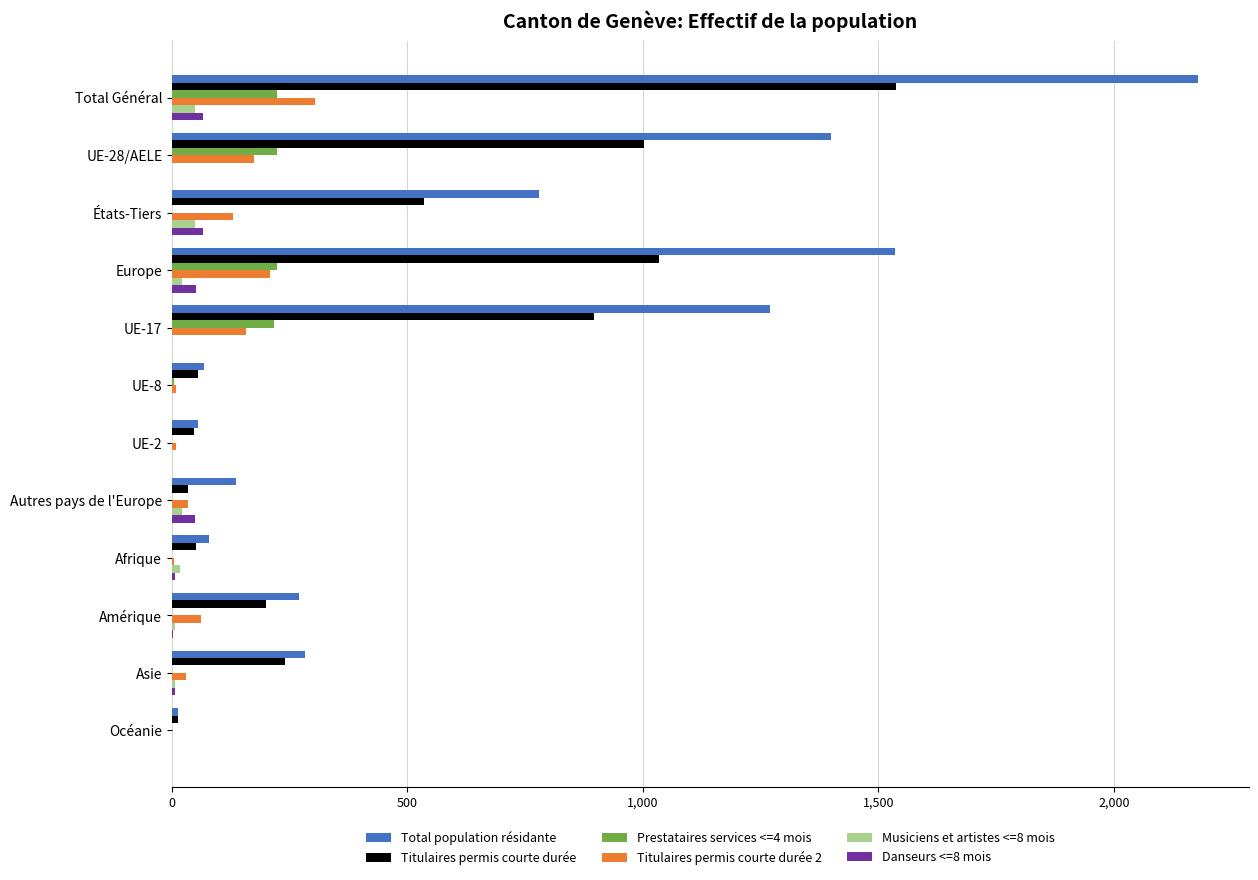

Is the value of Titulaires permis courte durée at États-Tiers greater than the value of Danseurs <=8 mois at UE-2?

Yes